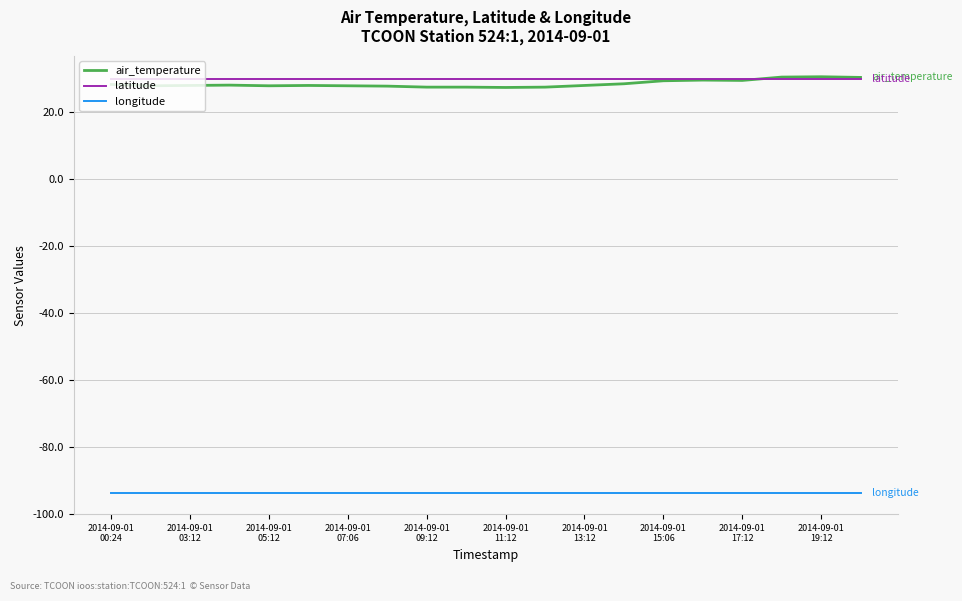

What is the minimum value for air_temperature?

27.3